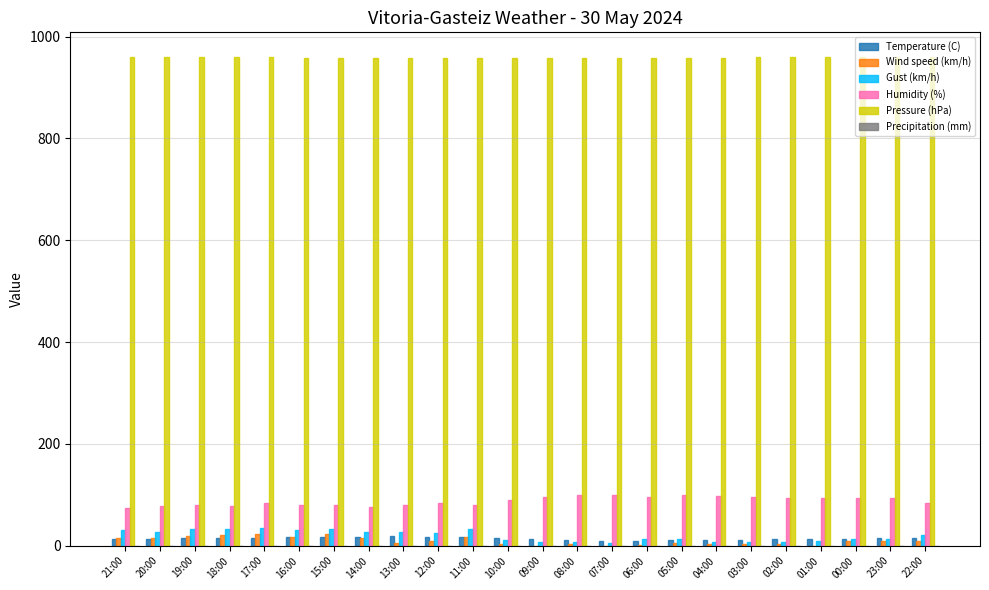

What is the sum of the Humidity (%) values at 22:00 and 11:00?

163.0